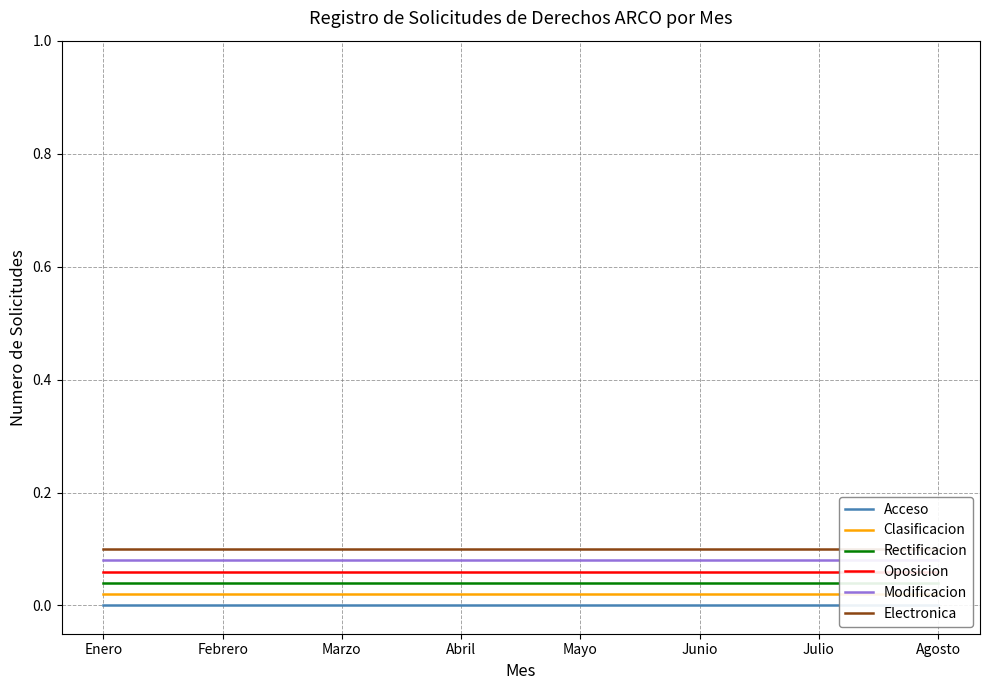

Which label corresponds to the smallest value in the chart?

Enero